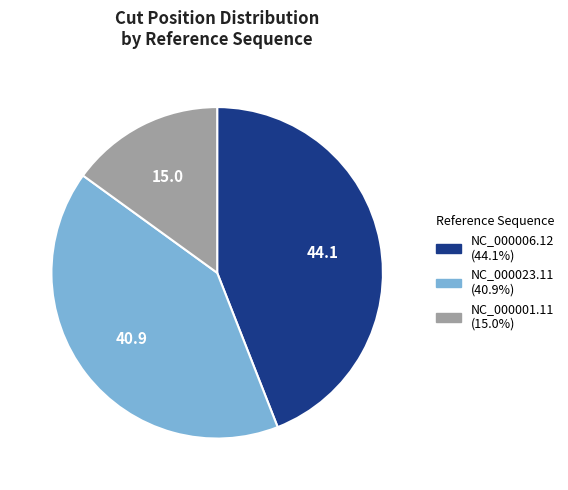

Which category has the smallest portion of the pie?

NC_000001.11